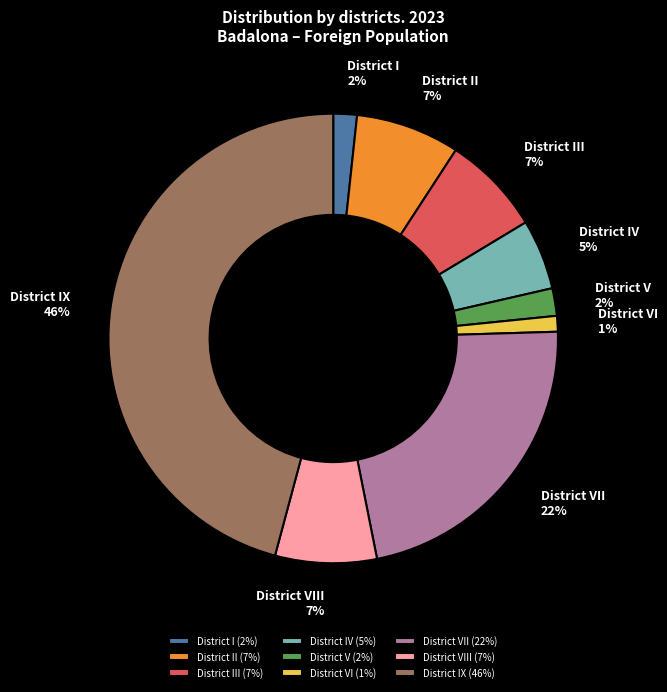

Count the number of slices in the pie.

9